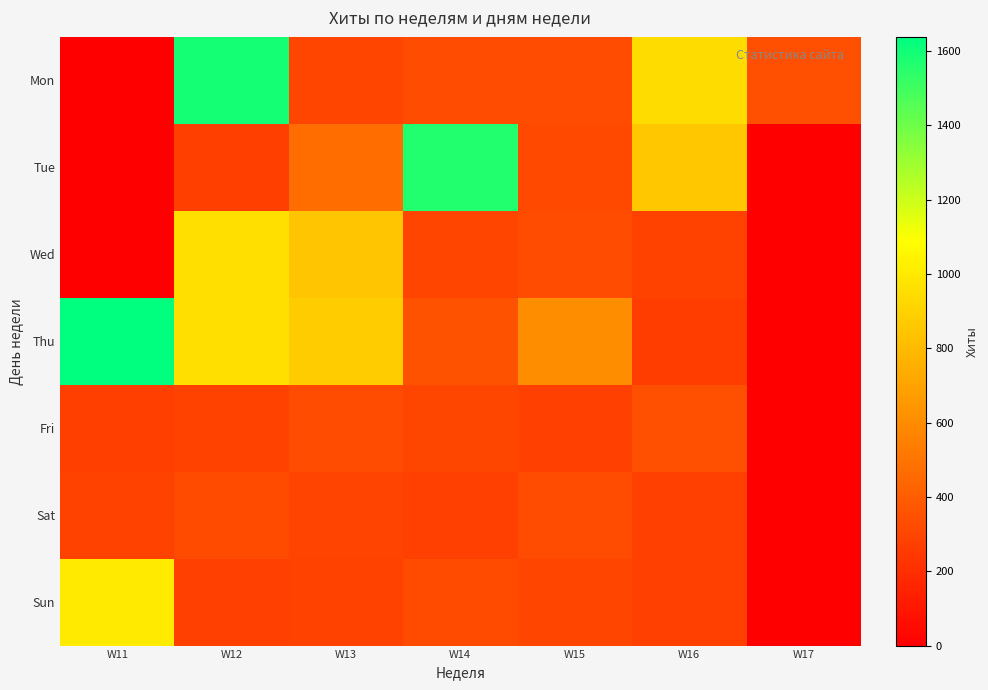

What is the spread (max minus min) of values at W14?

1285